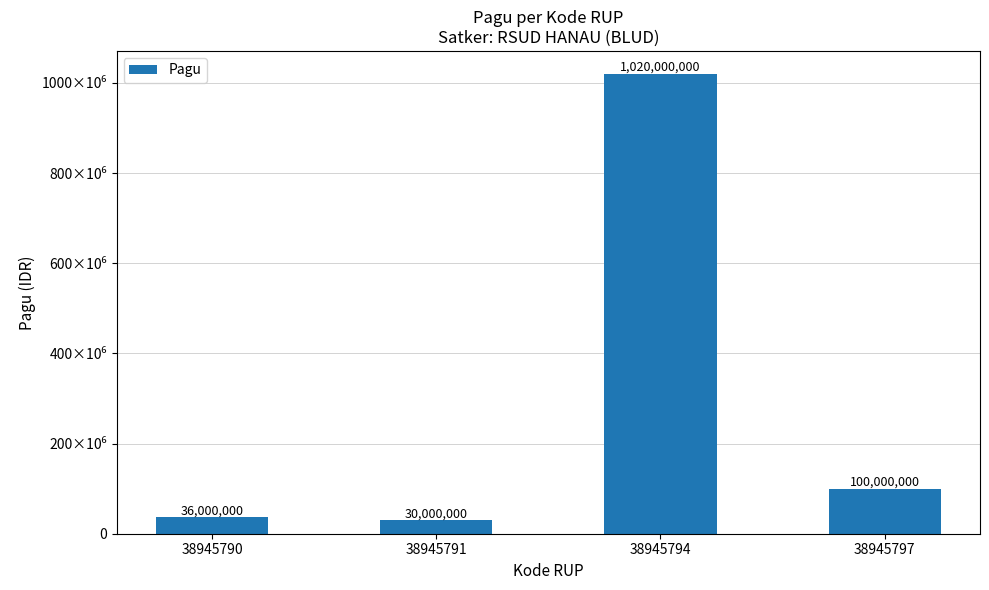

List the labels in order of value, smallest first.

38945791, 38945790, 38945797, 38945794